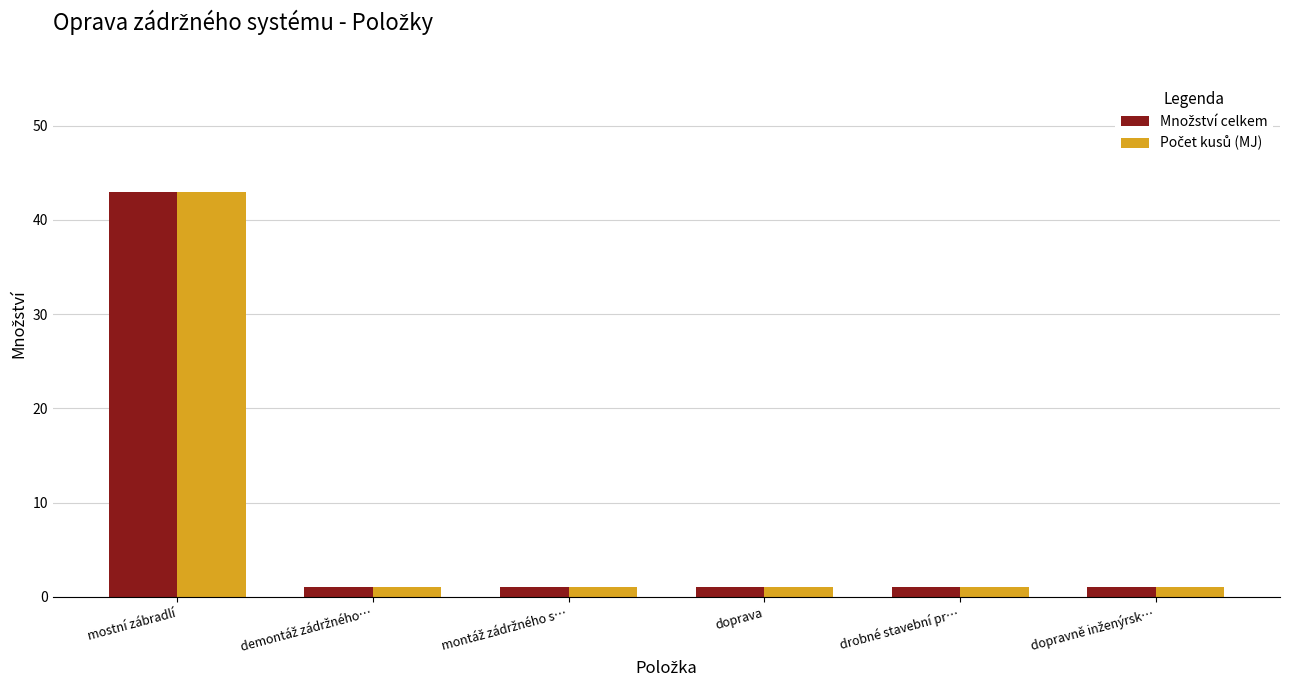

How many groups of bars are there?

6